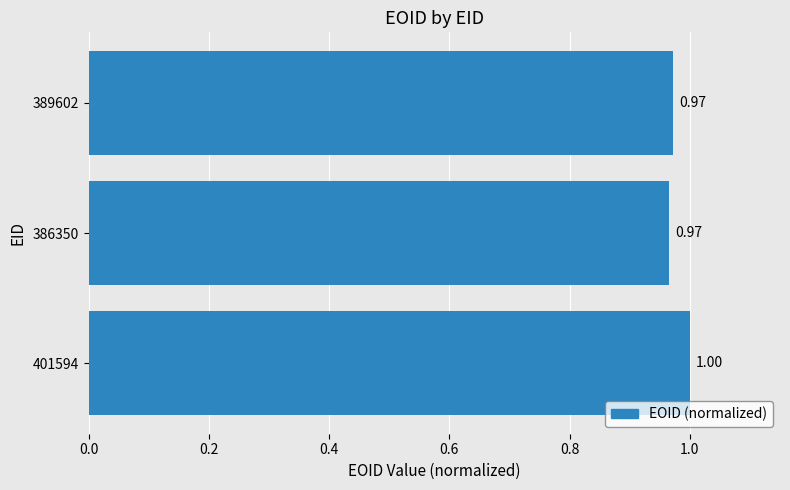

Does the chart contain any negative values?

No